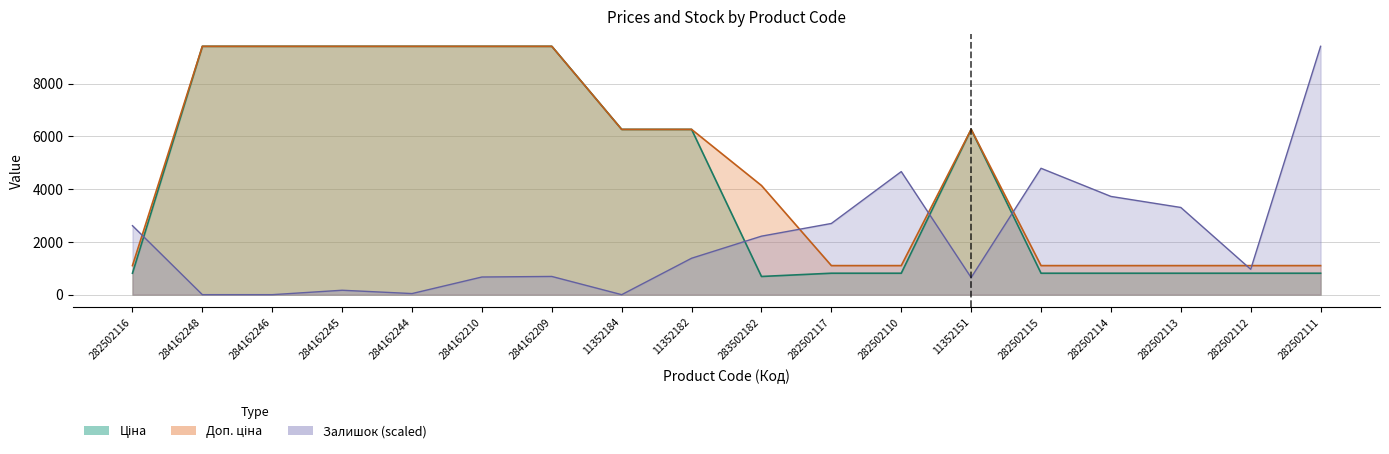

Which category has the lowest value across all series?

284162248